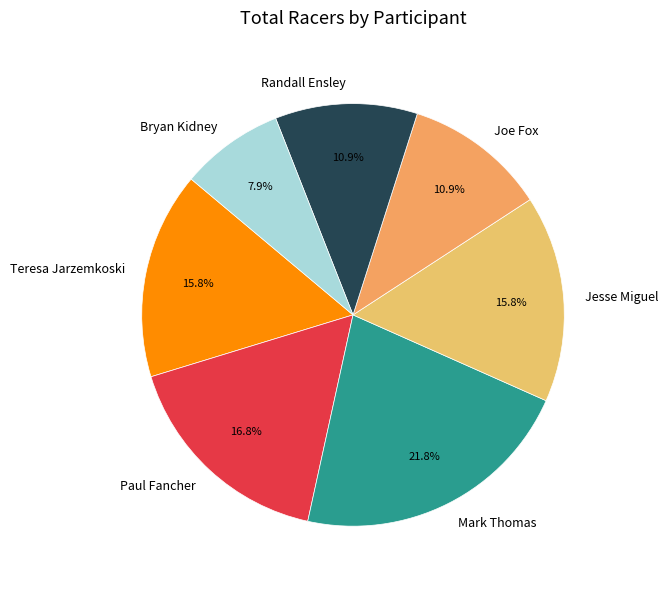

Which has a higher value, Paul Fancher or Teresa Jarzemkoski?

Paul Fancher